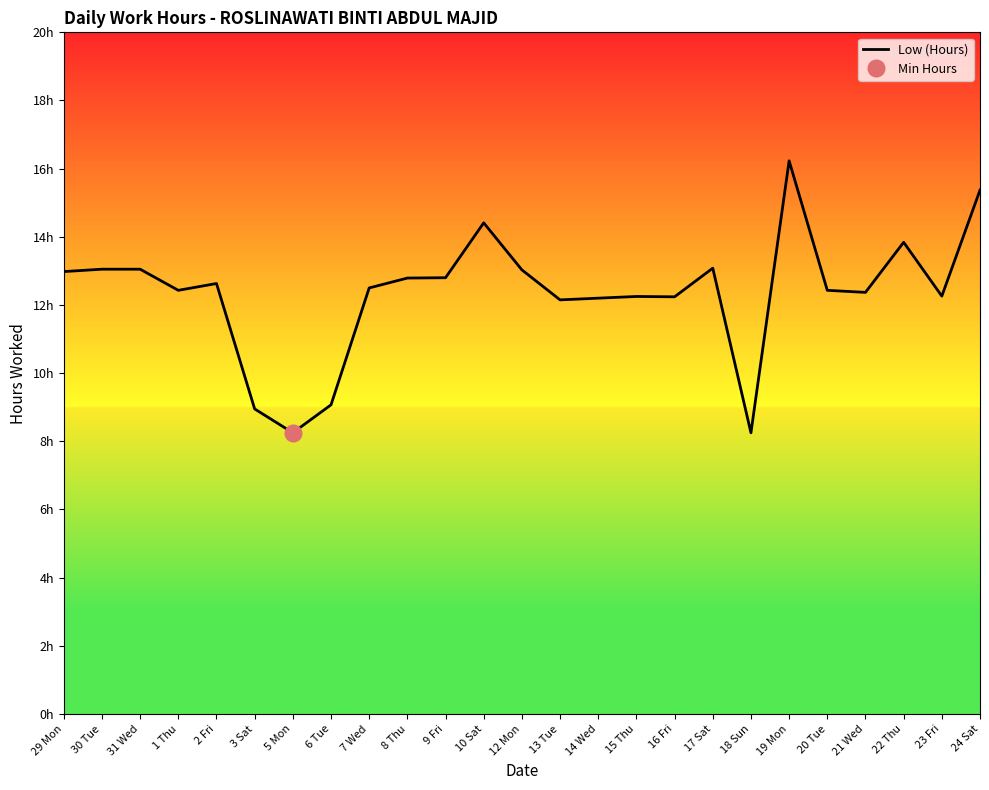

Is this an area chart (filled region under the line)?

No